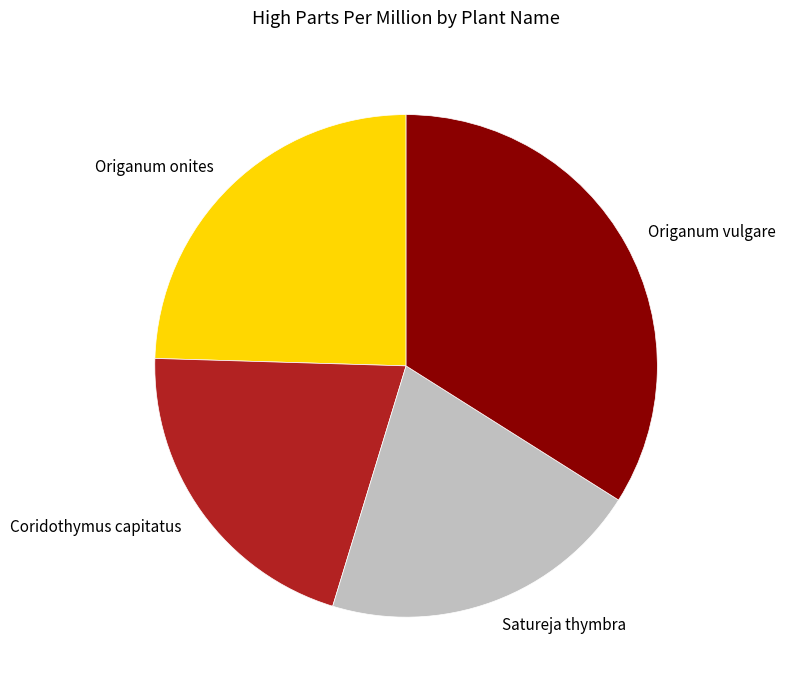

Approximately how many times larger is the value at Origanum onites compared to Origanum vulgare?

0.7